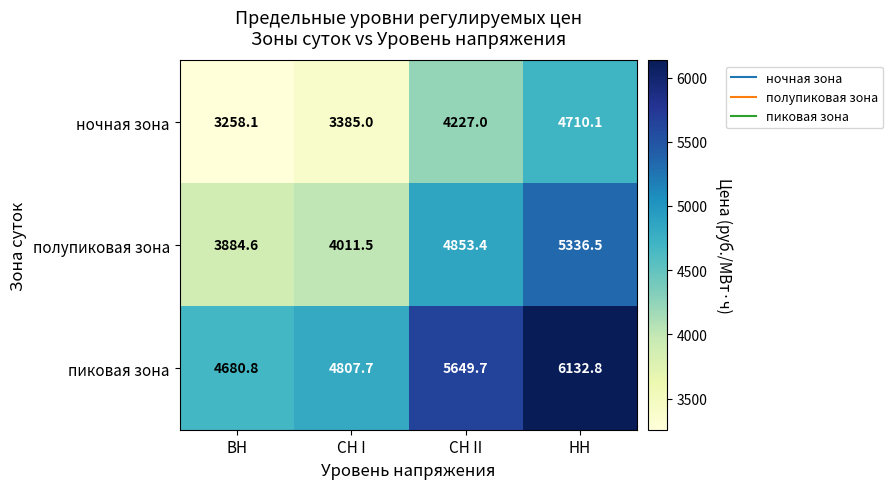

Is the value of полупиковая зона at НН greater than the value of ночная зона at СН II?

Yes